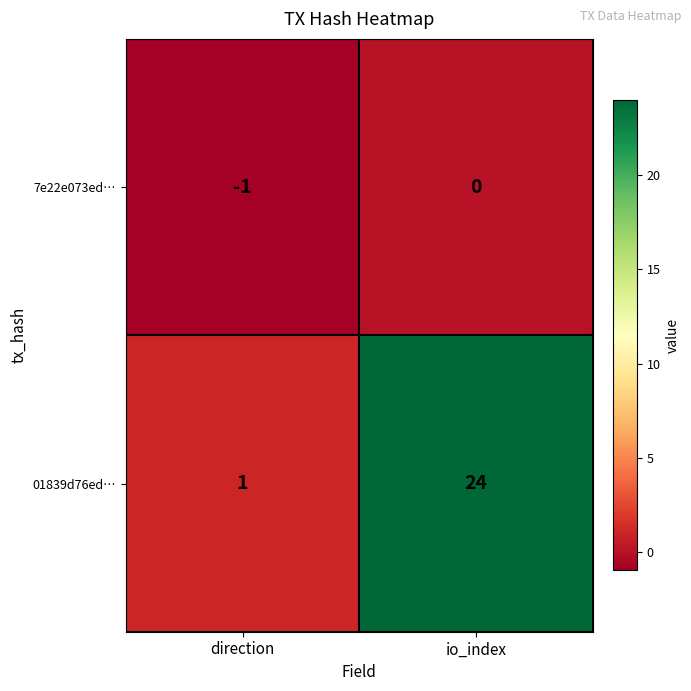

List the series in order of their peak value, lowest first.

7e22e073ed…, 01839d76ed…